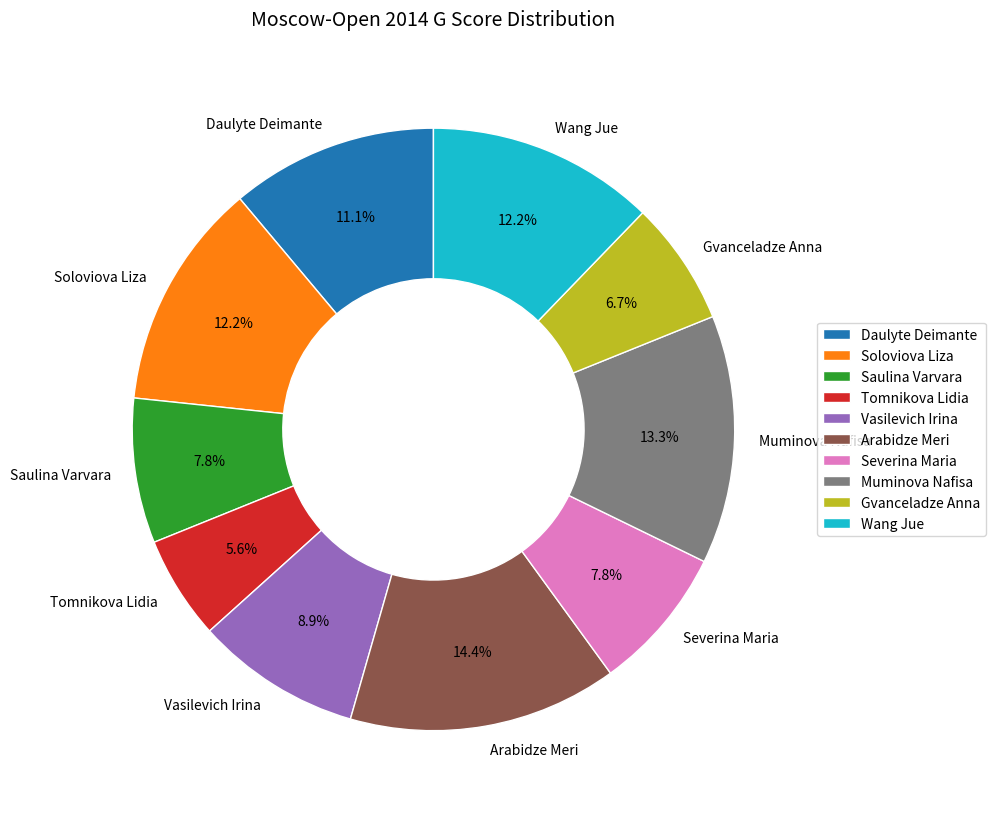

What percentage is the Muminova Nafisa slice, to the nearest percent?

13%